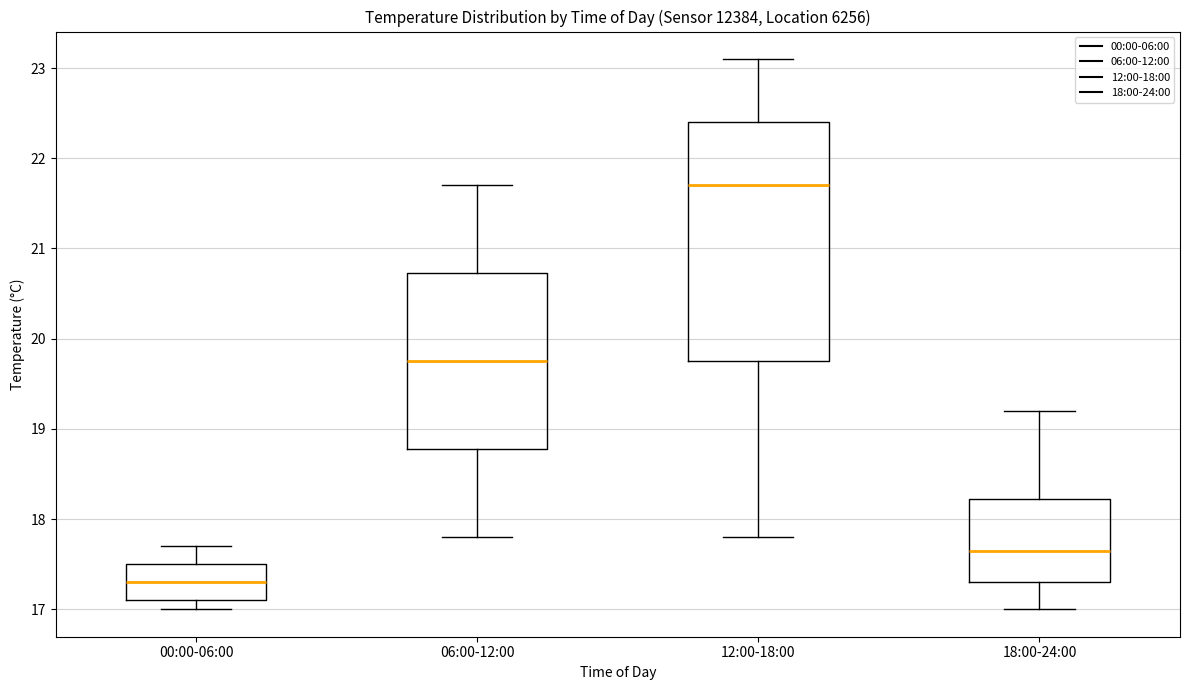

Reading left to right, transcribe this box plot: for each box, give where its median line is, the range the box spans, and where its two whiskers end, as read against the y-axis. The values are not printed on the chart, so give them approximately, as read against the axis.

00:00-06:00: median 17.3, box 17.1 to 17.5, whiskers 17.0 to 17.7
06:00-12:00: median 19.8, box 18.8 to 20.7, whiskers 17.8 to 21.7
12:00-18:00: median 21.7, box 19.8 to 22.4, whiskers 17.8 to 23.1
18:00-24:00: median 17.7, box 17.3 to 18.2, whiskers 17.0 to 19.2